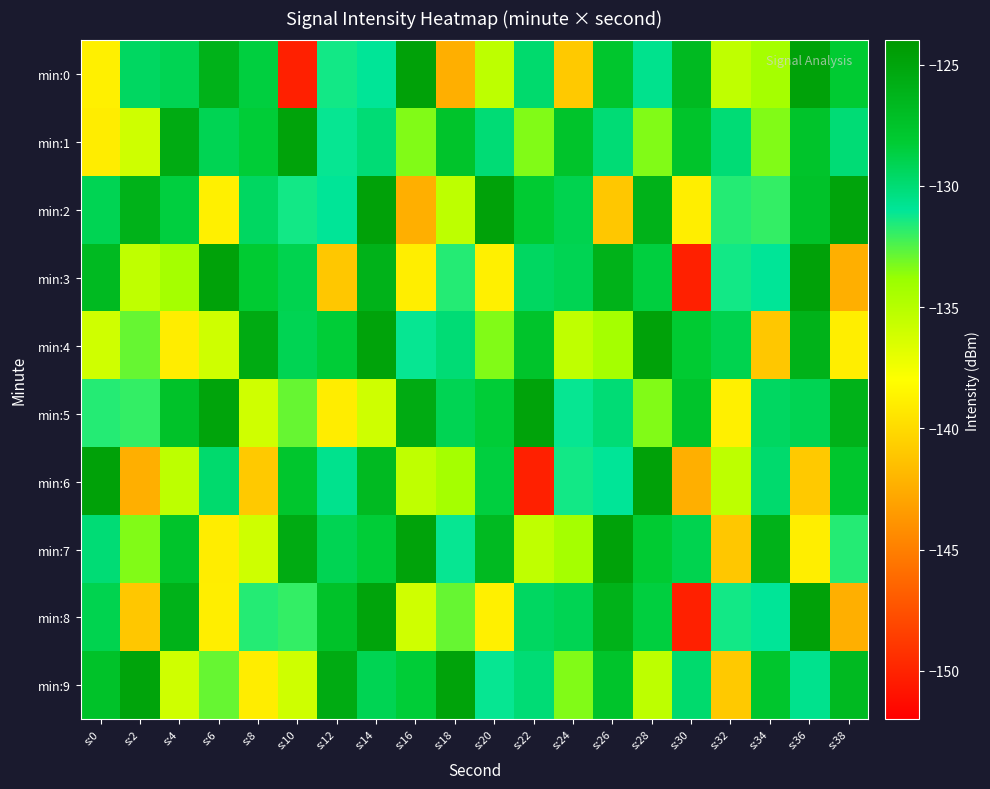

Which label corresponds to the largest value in the chart?

s:16